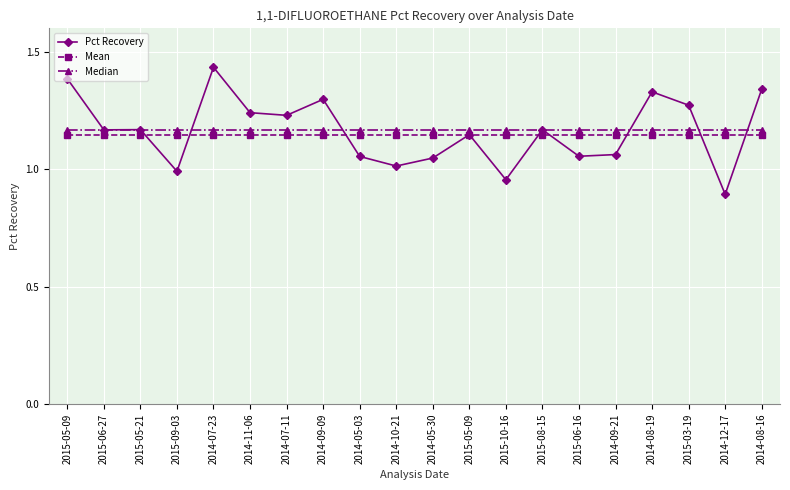

How many series are shown in this chart?

3